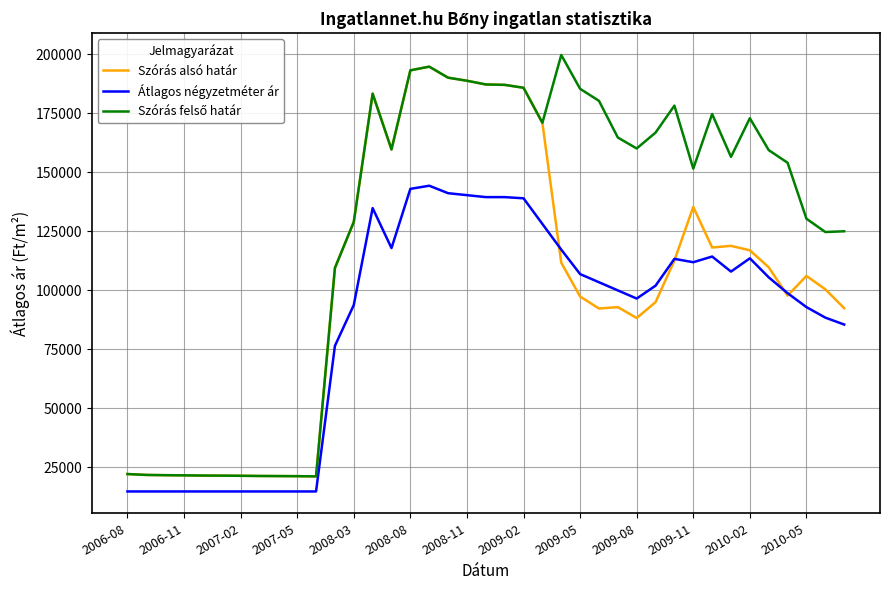

What is the smallest value displayed?

14666